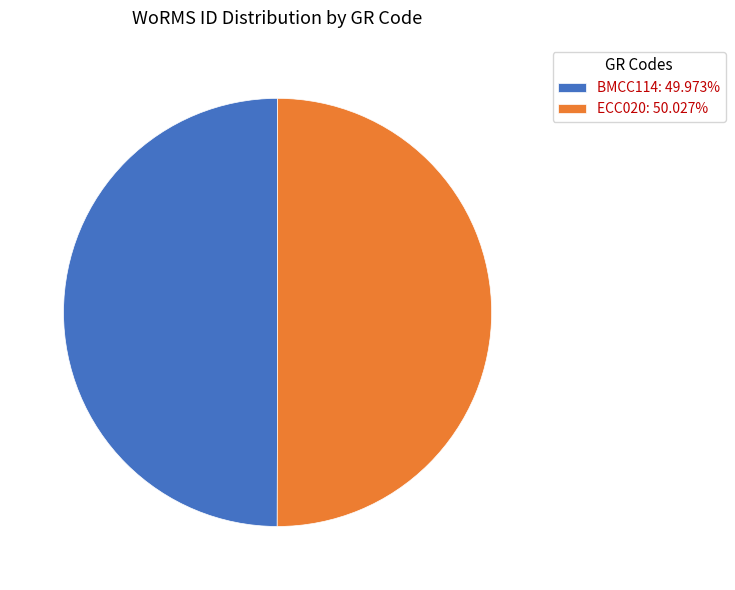

Is it true that BMCC114 is 50% of the pie?

True